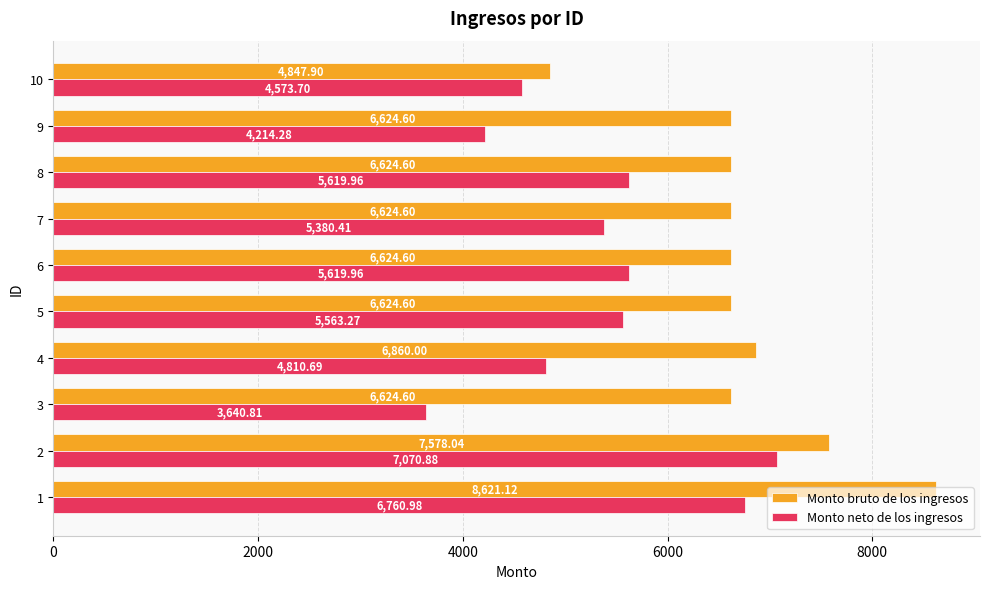

What is the total value across all series at 5?

12187.9